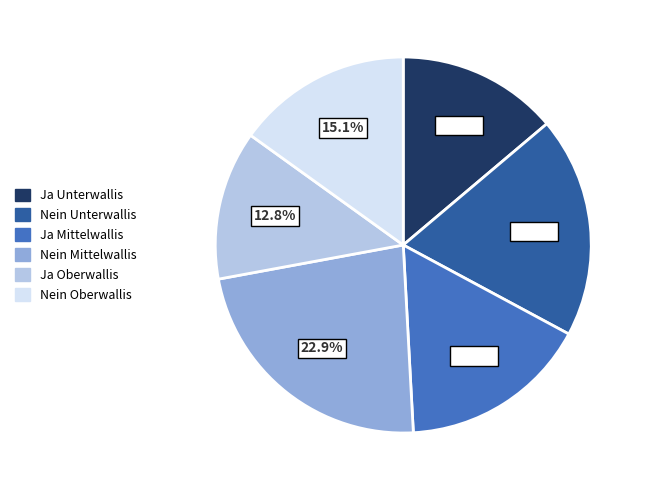

Is there a majority slice in this chart?

No